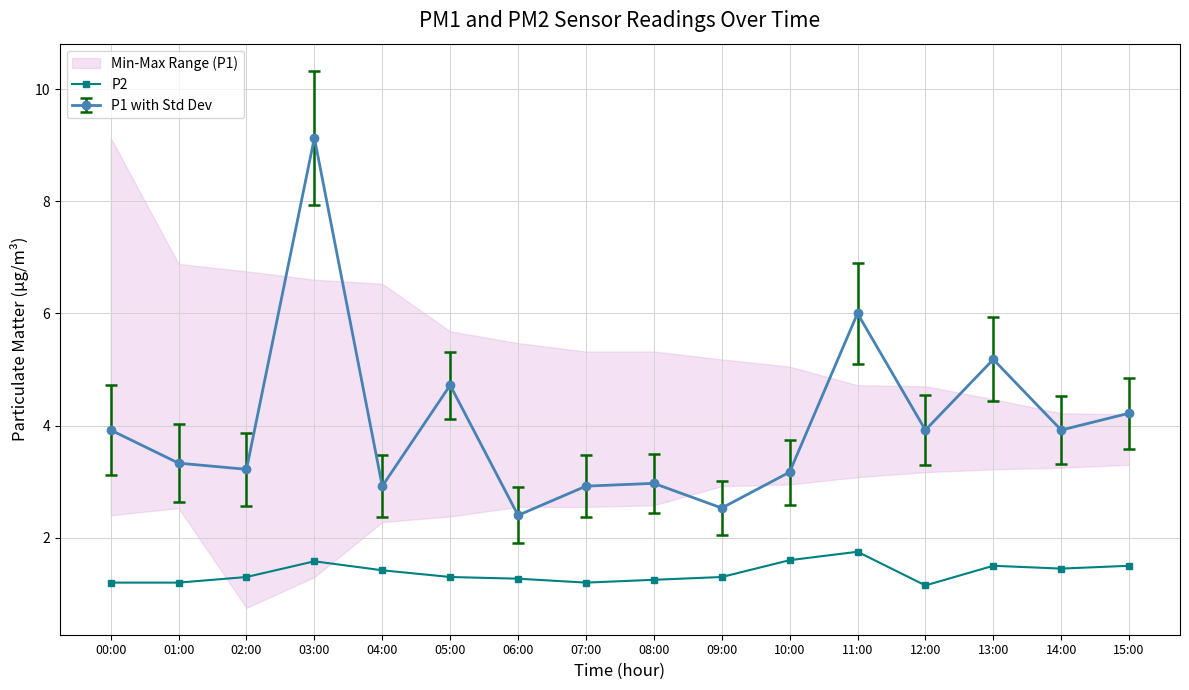

What is the value of the 6th point from the left?

1.3